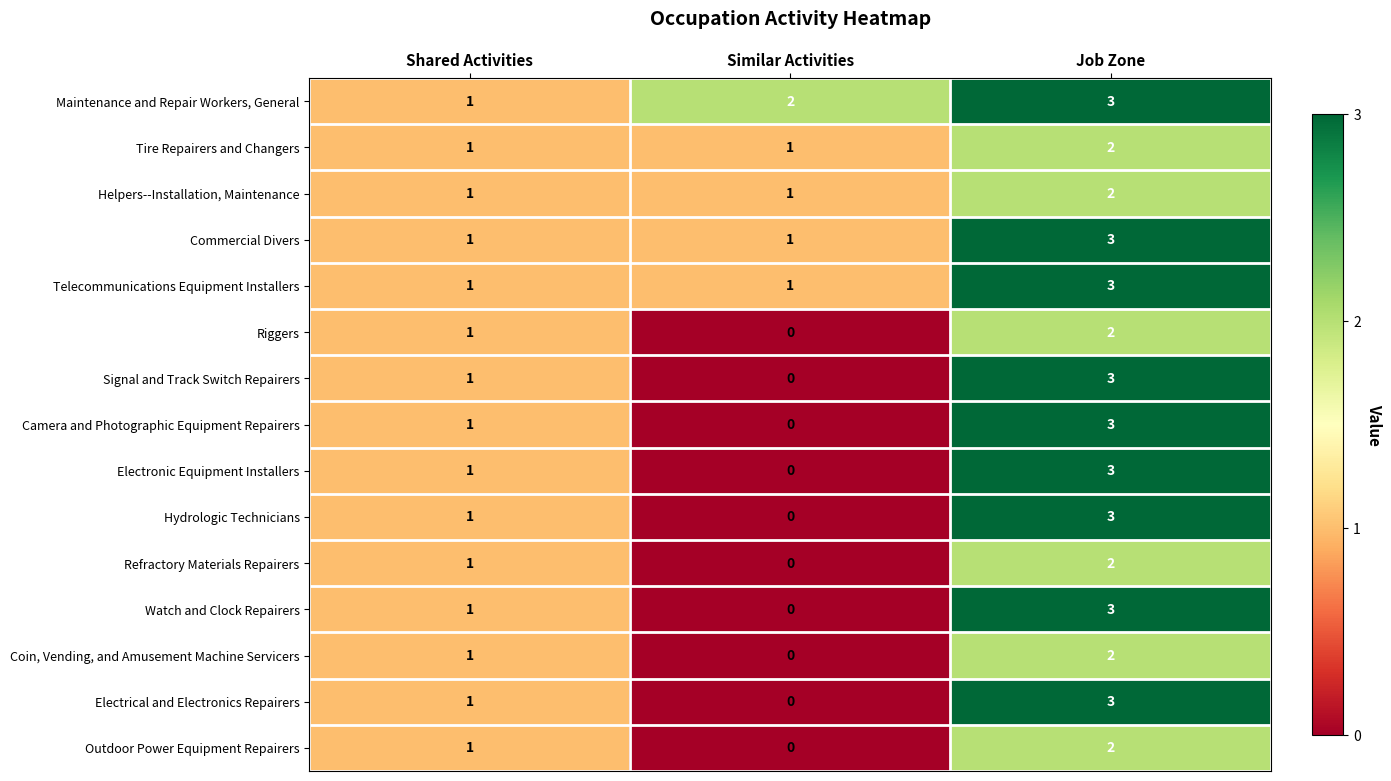

At how many categories does at least one series exceed 0?

3